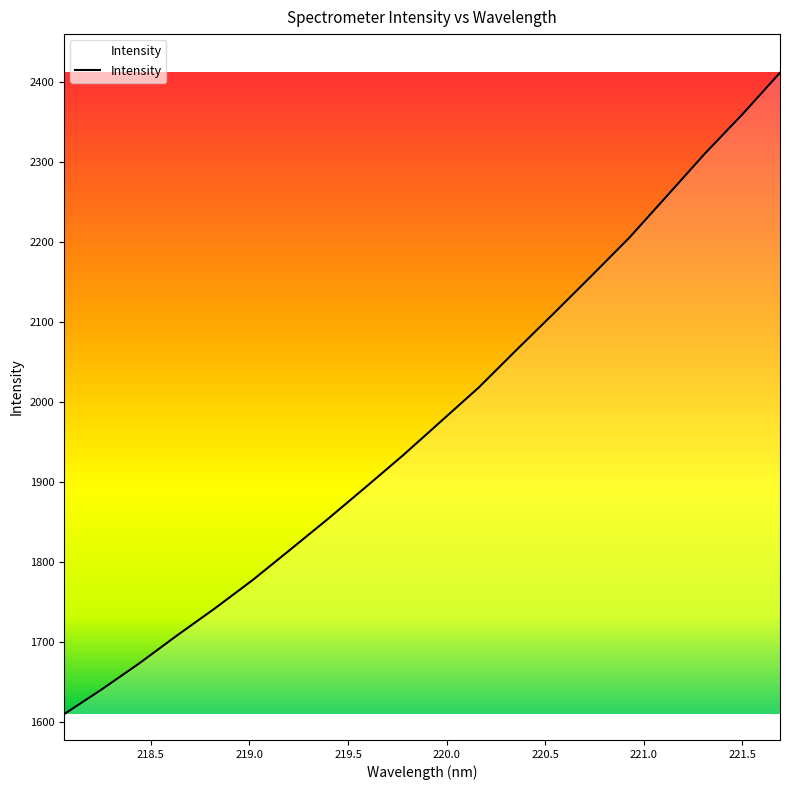

What is the maximum value shown in the chart?

2411.5